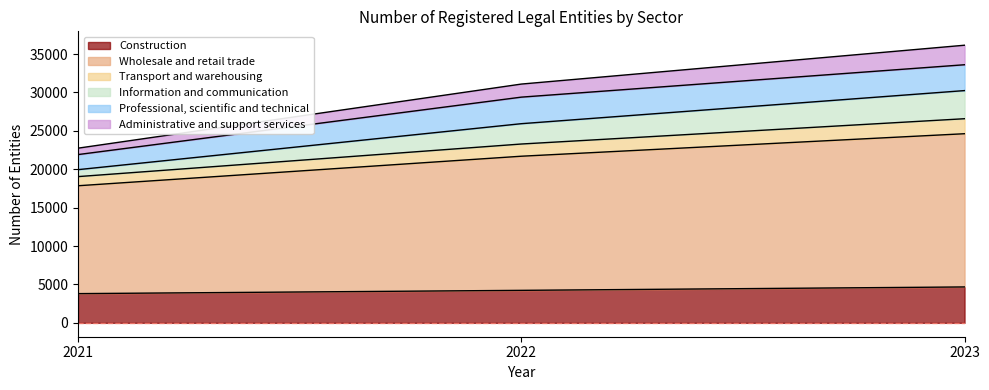

At which category is the sum across all series the highest?

2023